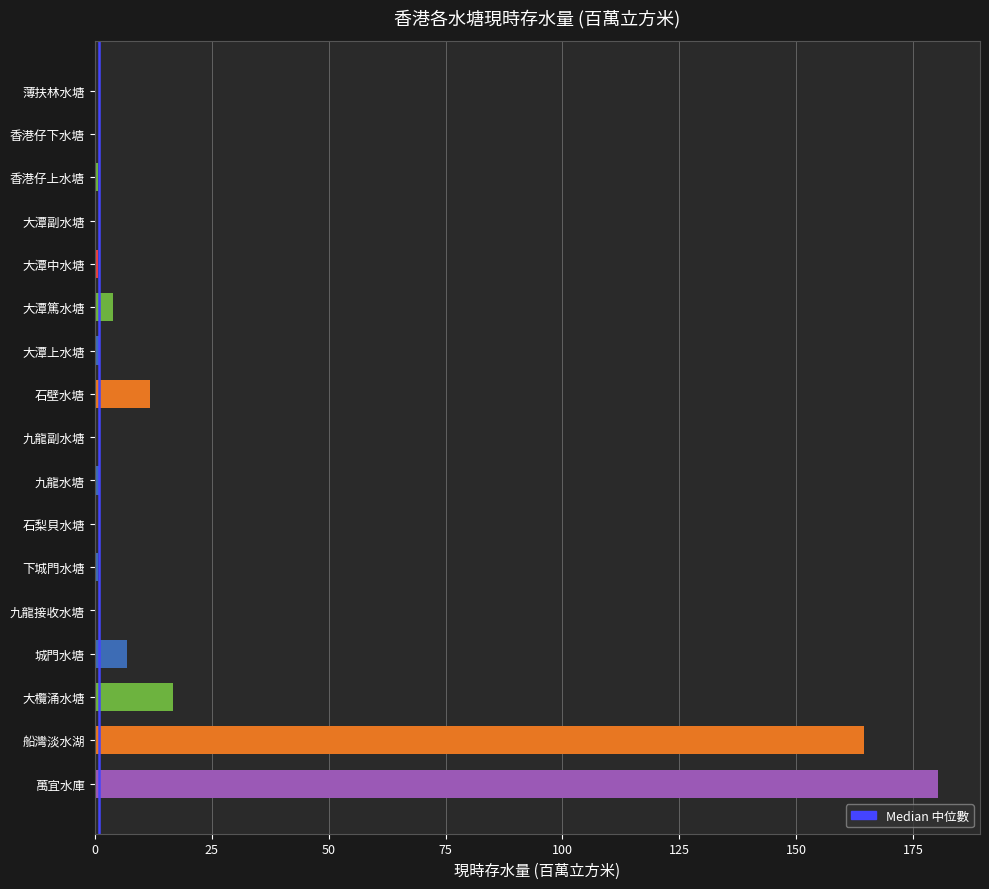

What is the greatest value displayed?

180.3